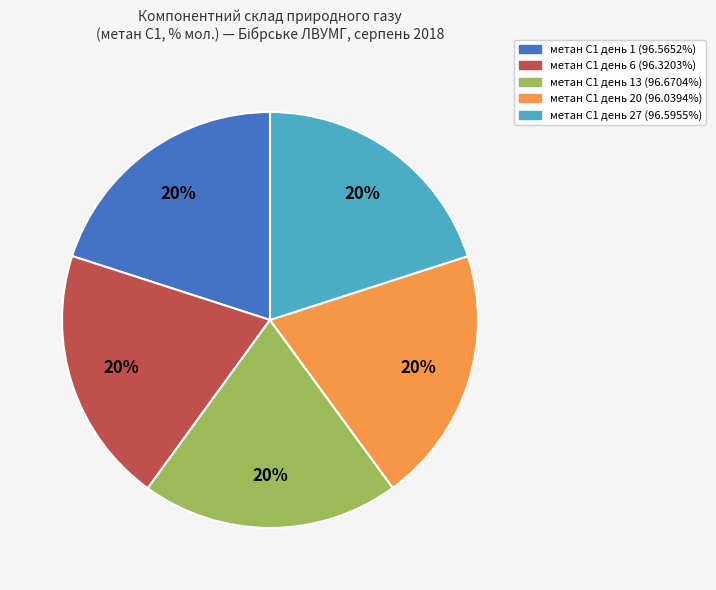

Approximately how many times larger is the value at метан С1 день 1 (96.5652%) compared to метан С1 день 6 (96.3203%)?

1.0